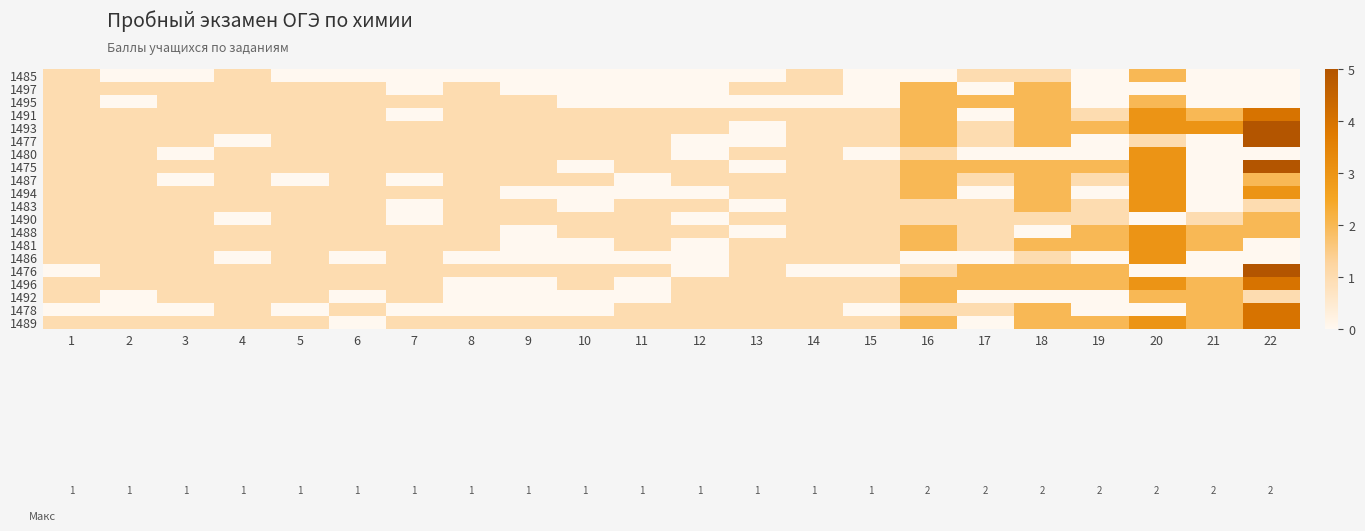

Reading left to right, extract all data points from this chart.

1485: 1=1	2=0	3=0	4=1	5=0	6=0	7=0	8=0	9=0	10=0	11=0	12=0	13=0	14=1	15=0	16=0	17=1	18=1	19=0	20=2	21=0	22=0
1497: 1=1	2=1	3=1	4=1	5=1	6=1	7=0	8=1	9=0	10=0	11=0	12=0	13=1	14=1	15=0	16=2	17=0	18=2	19=0	20=0	21=0	22=0
1495: 1=1	2=0	3=1	4=1	5=1	6=1	7=1	8=1	9=1	10=0	11=0	12=0	13=0	14=0	15=0	16=2	17=2	18=2	19=0	20=2	21=0	22=0
1491: 1=1	2=1	3=1	4=1	5=1	6=1	7=0	8=1	9=1	10=1	11=1	12=1	13=1	14=1	15=1	16=2	17=0	18=2	19=1	20=3	21=2	22=4
1493: 1=1	2=1	3=1	4=1	5=1	6=1	7=1	8=1	9=1	10=1	11=1	12=1	13=0	14=1	15=1	16=2	17=1	18=2	19=2	20=3	21=3	22=5
1477: 1=1	2=1	3=1	4=0	5=1	6=1	7=1	8=1	9=1	10=1	11=1	12=0	13=0	14=1	15=1	16=2	17=1	18=2	19=0	20=1	21=0	22=5
1480: 1=1	2=1	3=0	4=1	5=1	6=1	7=1	8=1	9=1	10=1	11=1	12=0	13=1	14=1	15=0	16=1	17=0	18=0	19=0	20=3	21=0	22=0
1475: 1=1	2=1	3=1	4=1	5=1	6=1	7=1	8=1	9=1	10=0	11=1	12=1	13=0	14=1	15=1	16=2	17=2	18=2	19=2	20=3	21=0	22=5
1487: 1=1	2=1	3=0	4=1	5=0	6=1	7=0	8=1	9=1	10=1	11=0	12=1	13=1	14=1	15=1	16=2	17=1	18=2	19=1	20=3	21=0	22=2
1494: 1=1	2=1	3=1	4=1	5=1	6=1	7=1	8=1	9=0	10=0	11=0	12=0	13=1	14=1	15=1	16=2	17=0	18=2	19=0	20=3	21=0	22=3
1483: 1=1	2=1	3=1	4=1	5=1	6=1	7=0	8=1	9=1	10=0	11=1	12=1	13=0	14=1	15=1	16=1	17=1	18=2	19=1	20=3	21=0	22=1
1490: 1=1	2=1	3=1	4=0	5=1	6=1	7=0	8=1	9=1	10=1	11=1	12=0	13=1	14=1	15=1	16=1	17=1	18=1	19=1	20=0	21=1	22=2
1488: 1=1	2=1	3=1	4=1	5=1	6=1	7=1	8=1	9=0	10=1	11=1	12=1	13=0	14=1	15=1	16=2	17=1	18=0	19=2	20=3	21=2	22=2
1481: 1=1	2=1	3=1	4=1	5=1	6=1	7=1	8=1	9=0	10=0	11=1	12=0	13=1	14=1	15=1	16=2	17=1	18=2	19=2	20=3	21=2	22=0
1486: 1=1	2=1	3=1	4=0	5=1	6=0	7=1	8=0	9=0	10=0	11=0	12=0	13=1	14=1	15=1	16=0	17=0	18=1	19=0	20=3	21=0	22=0
1476: 1=0	2=1	3=1	4=1	5=1	6=1	7=1	8=1	9=1	10=1	11=1	12=0	13=1	14=0	15=0	16=1	17=2	18=2	19=2	20=0	21=0	22=5
1496: 1=1	2=1	3=1	4=1	5=1	6=1	7=1	8=0	9=0	10=1	11=0	12=1	13=1	14=1	15=1	16=2	17=2	18=2	19=2	20=3	21=2	22=4
1492: 1=1	2=0	3=1	4=1	5=1	6=0	7=1	8=0	9=0	10=0	11=0	12=1	13=1	14=1	15=1	16=2	17=0	18=0	19=0	20=2	21=2	22=1
1478: 1=0	2=0	3=0	4=1	5=0	6=1	7=0	8=0	9=0	10=0	11=1	12=1	13=1	14=1	15=0	16=1	17=1	18=2	19=0	20=0	21=2	22=4
1489: 1=1	2=1	3=1	4=1	5=1	6=0	7=1	8=1	9=1	10=1	11=1	12=1	13=1	14=1	15=1	16=2	17=0	18=2	19=2	20=3	21=2	22=4